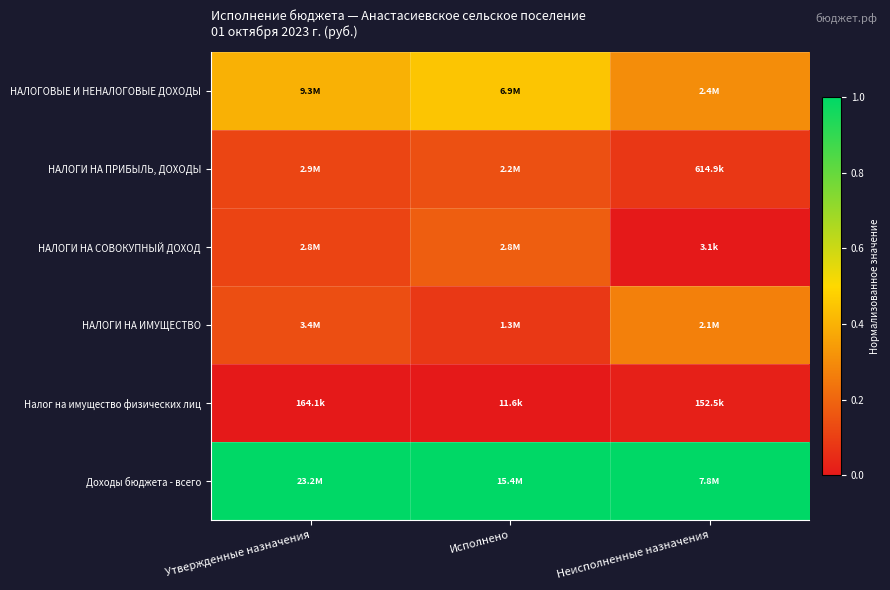

Reading left to right, what are all the values shown in this chart?

НАЛОГОВЫЕ И НЕНАЛОГОВЫЕ ДОХОДЫ: Утвержденные назначения=0.4	Исполнено=0.5	Неисполненные назначения=0.3
НАЛОГИ НА ПРИБЫЛЬ, ДОХОДЫ: Утвержденные назначения=0.1	Исполнено=0.1	Неисполненные назначения=0.1
НАЛОГИ НА СОВОКУПНЫЙ ДОХОД: Утвержденные назначения=0.1	Исполнено=0.2	Неисполненные назначения=0.0
НАЛОГИ НА ИМУЩЕСТВО: Утвержденные назначения=0.1	Исполнено=0.1	Неисполненные назначения=0.3
Налог на имущество физических лиц: Утвержденные назначения=0.0	Исполнено=0.0	Неисполненные назначения=0.0
Доходы бюджета - всего: Утвержденные назначения=1.0	Исполнено=1.0	Неисполненные назначения=1.0